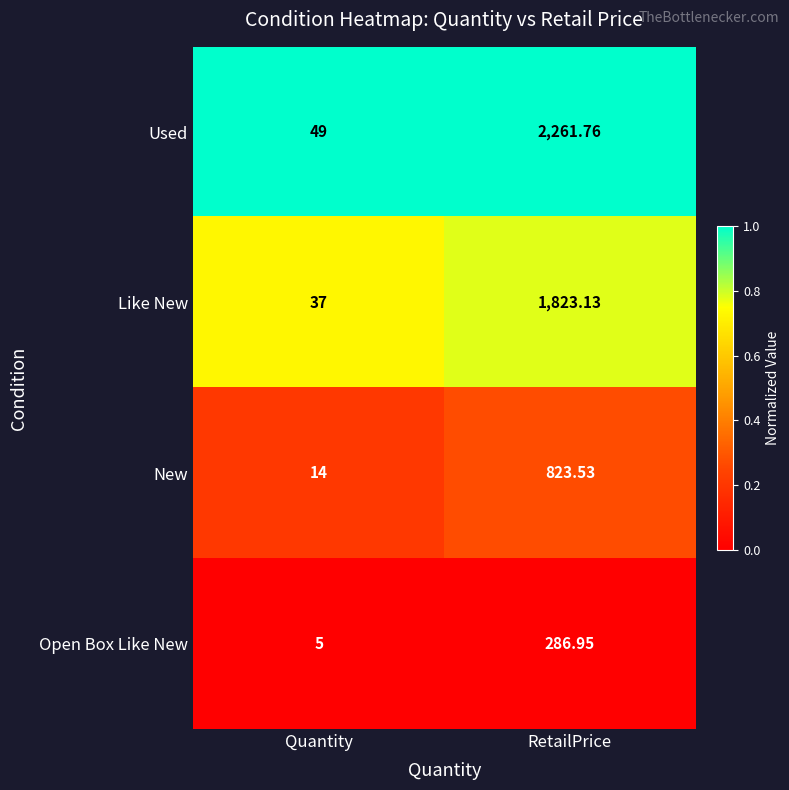

At which label is Open Box Like New closest to 145?

Quantity